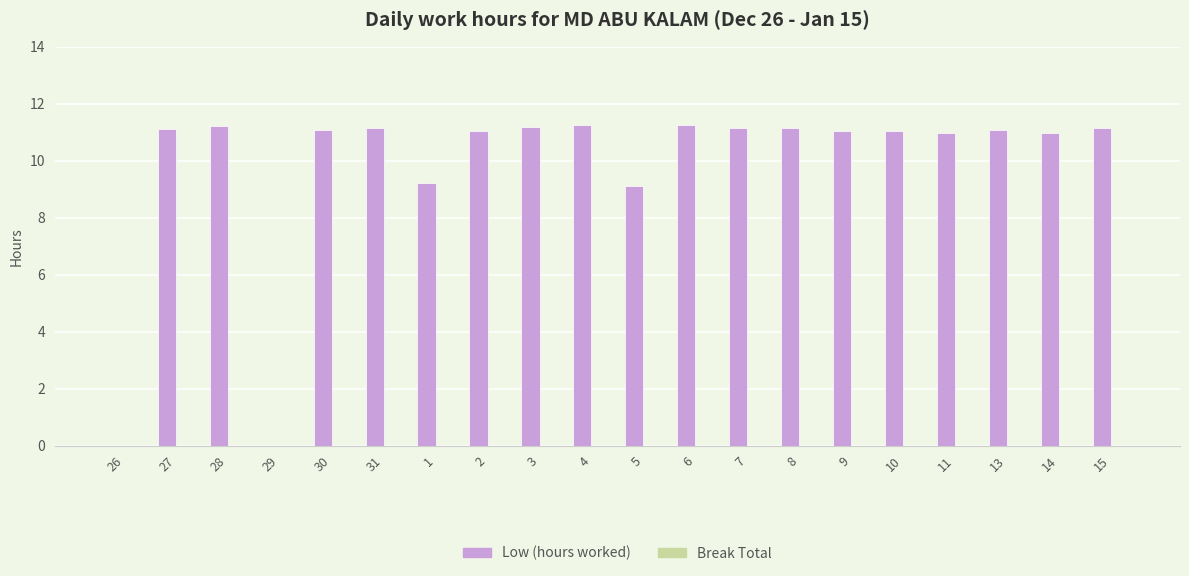

How many categories are shown in the chart?

20